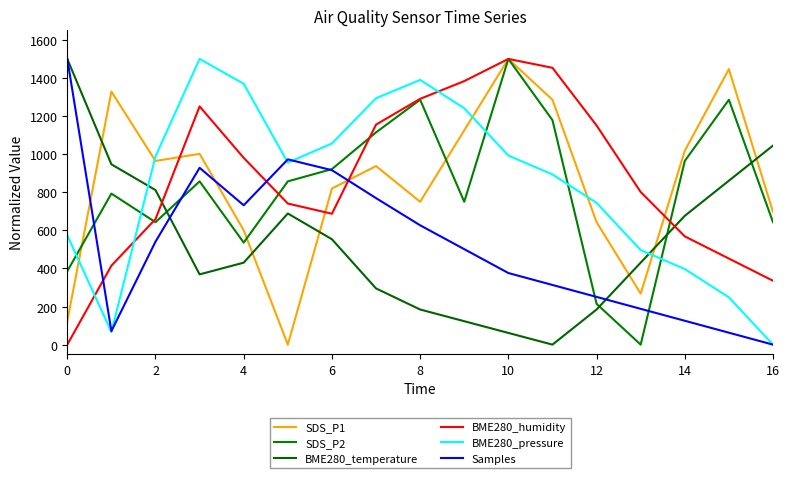

At how many categories does at least one series exceed 1402?

5